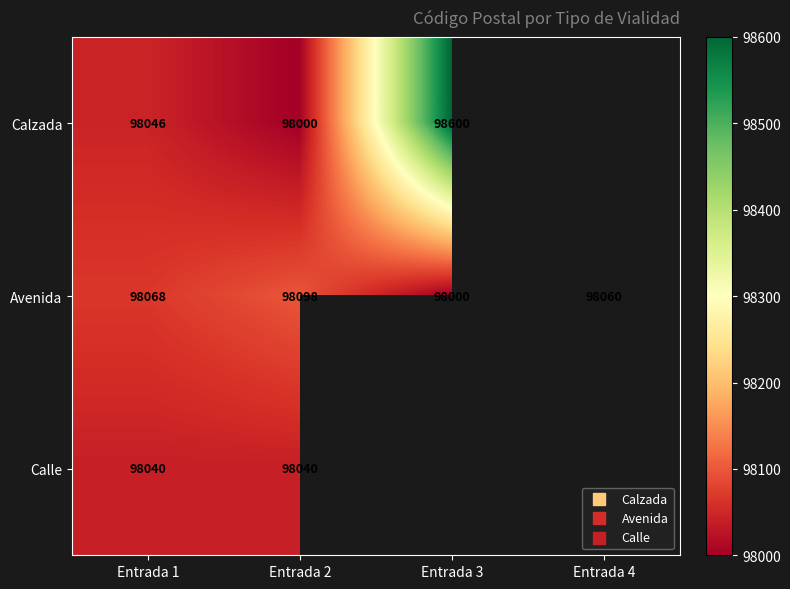

How many series are shown in this chart?

3